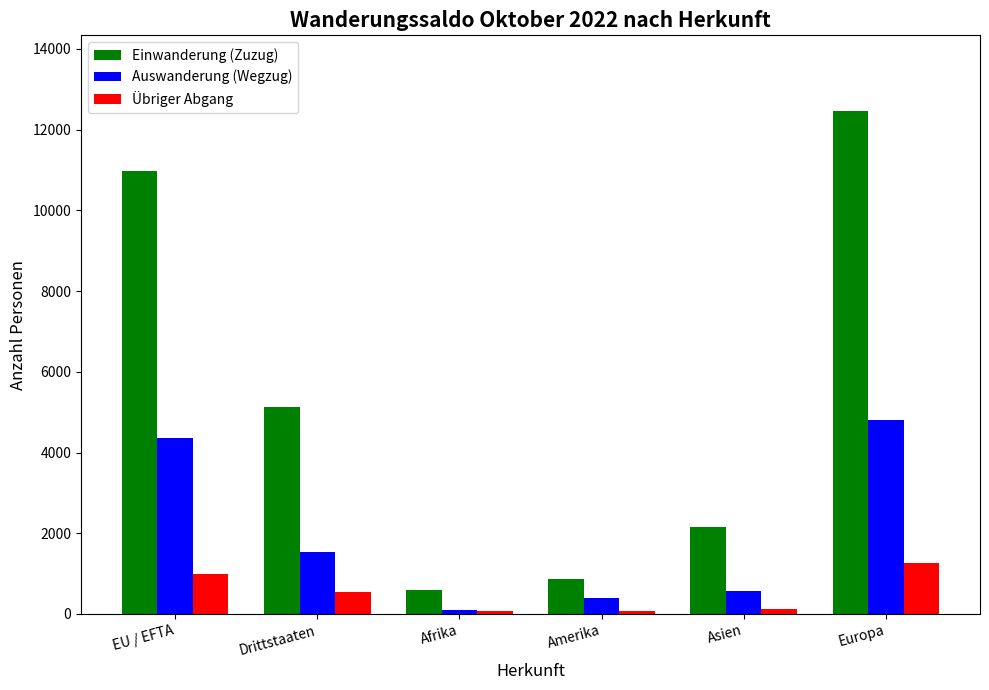

What is the difference between the Übriger Abgang values at Drittstaaten and Afrika?

486